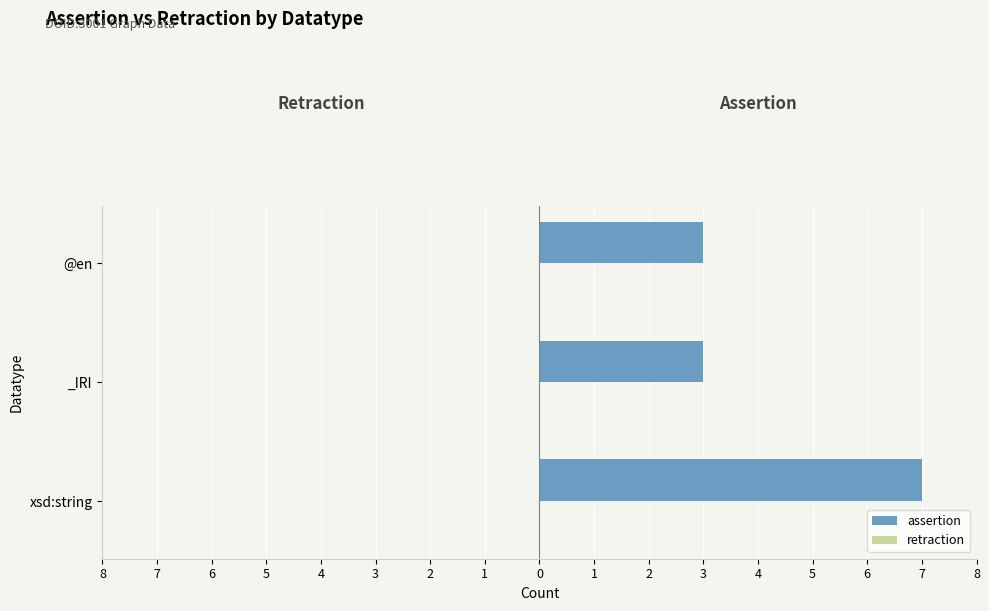

Are the bars horizontal?

Yes